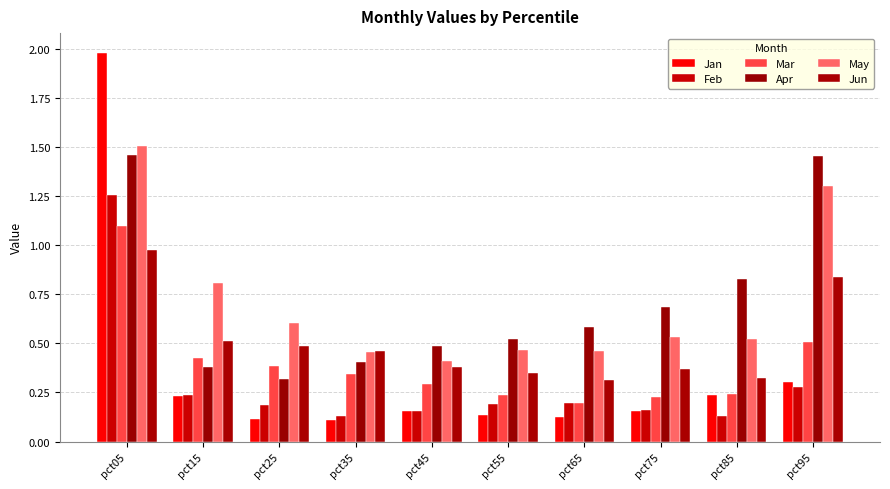

What is the difference between the second highest and second lowest values in the Apr series?

1.1